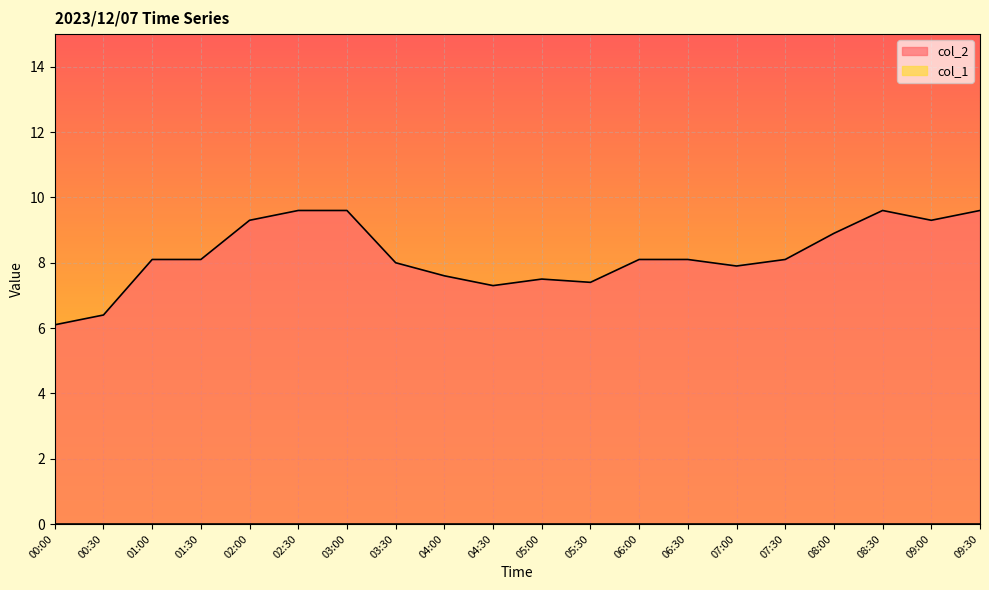

Where does the data first go above 8?

01:00